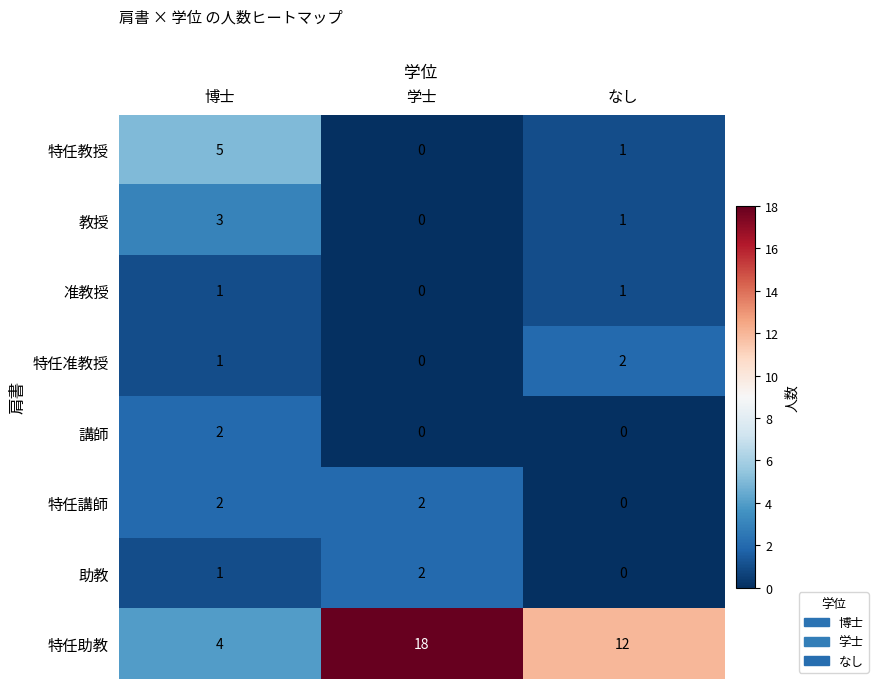

What is the spread (max minus min) of values at なし?

12